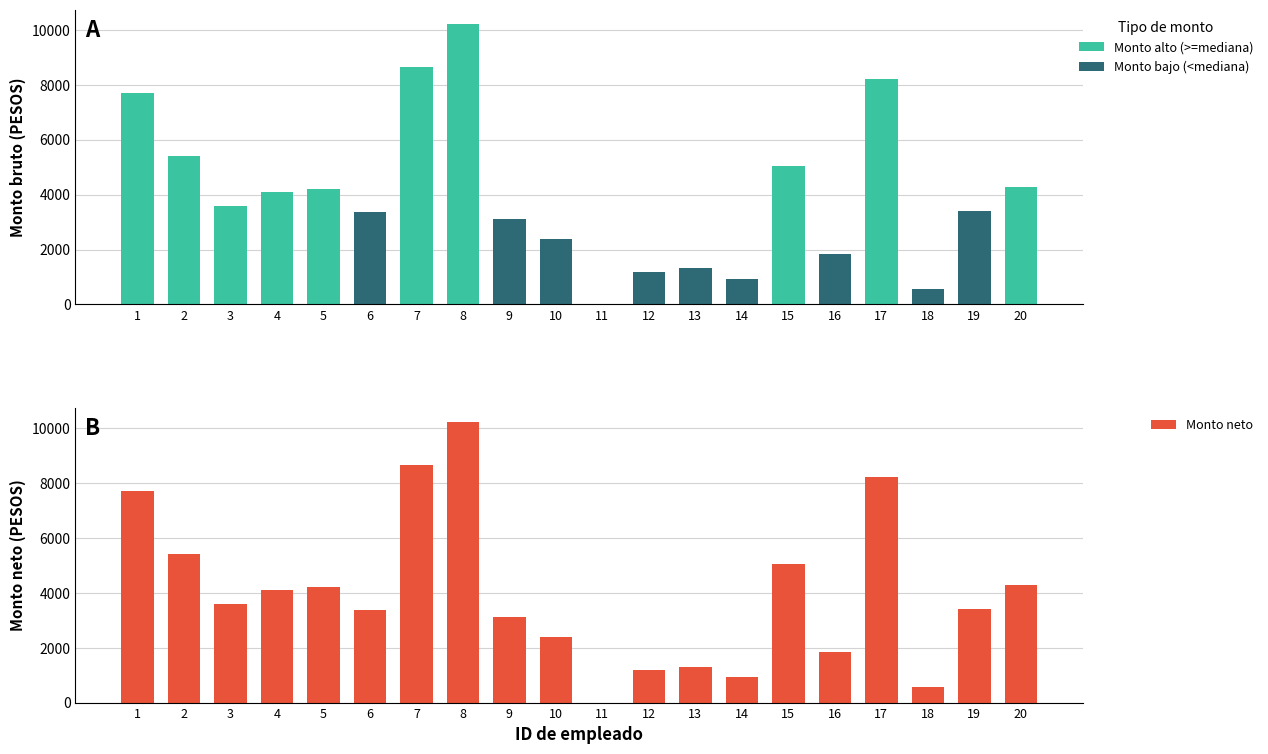

List the labels in order of value, smallest first.

11, 18, 14, 12, 13, 16, 10, 9, 6, 19, 3, 4, 5, 20, 15, 2, 1, 17, 7, 8